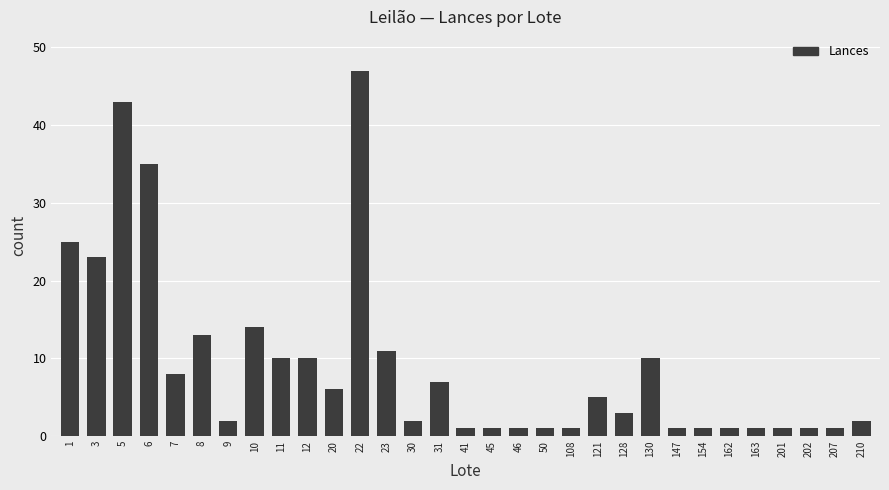

Which has a higher value, 154 or 22?

22